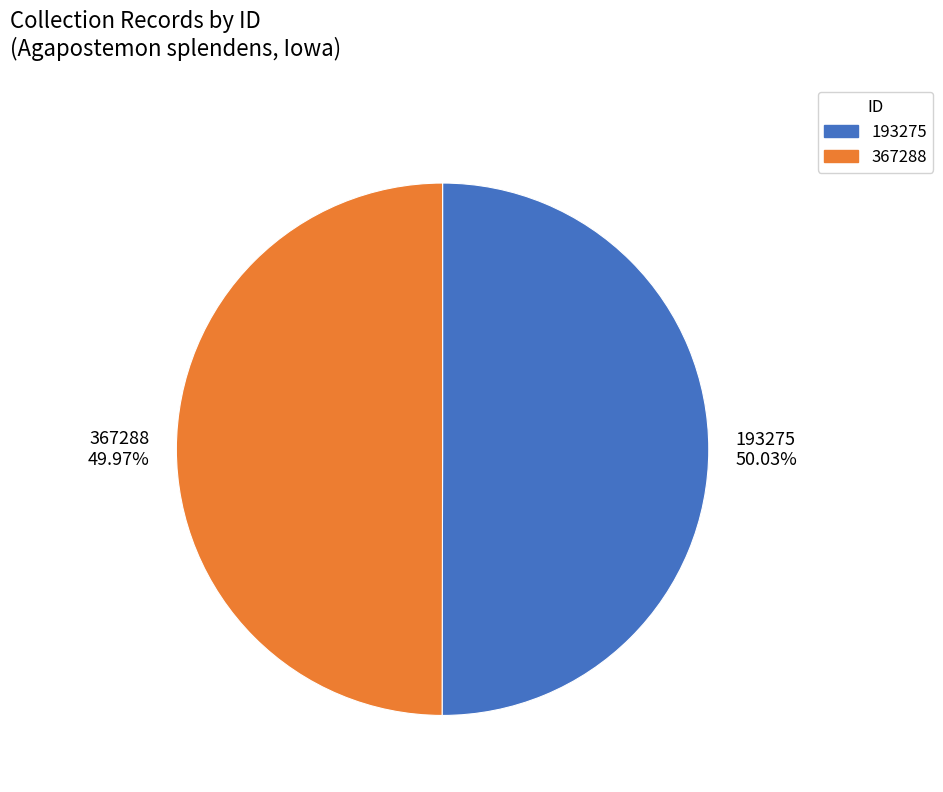

Approximately how many times larger is the value at 193275 50.03% compared to 367288 49.97%?

1.0